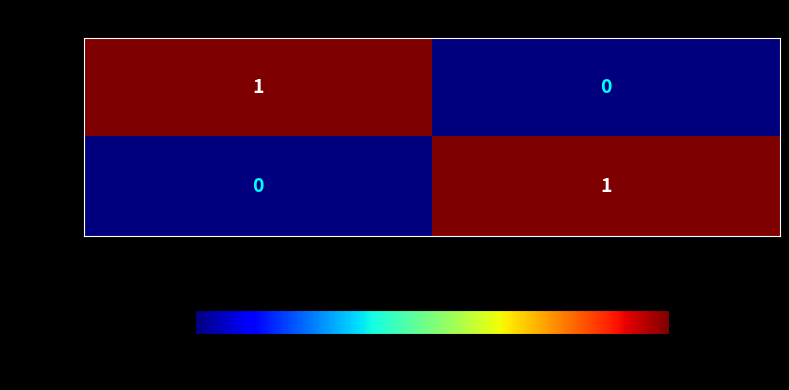

What is the difference between the highest and lowest values at cesar-enrique-gamarra-marin?

1